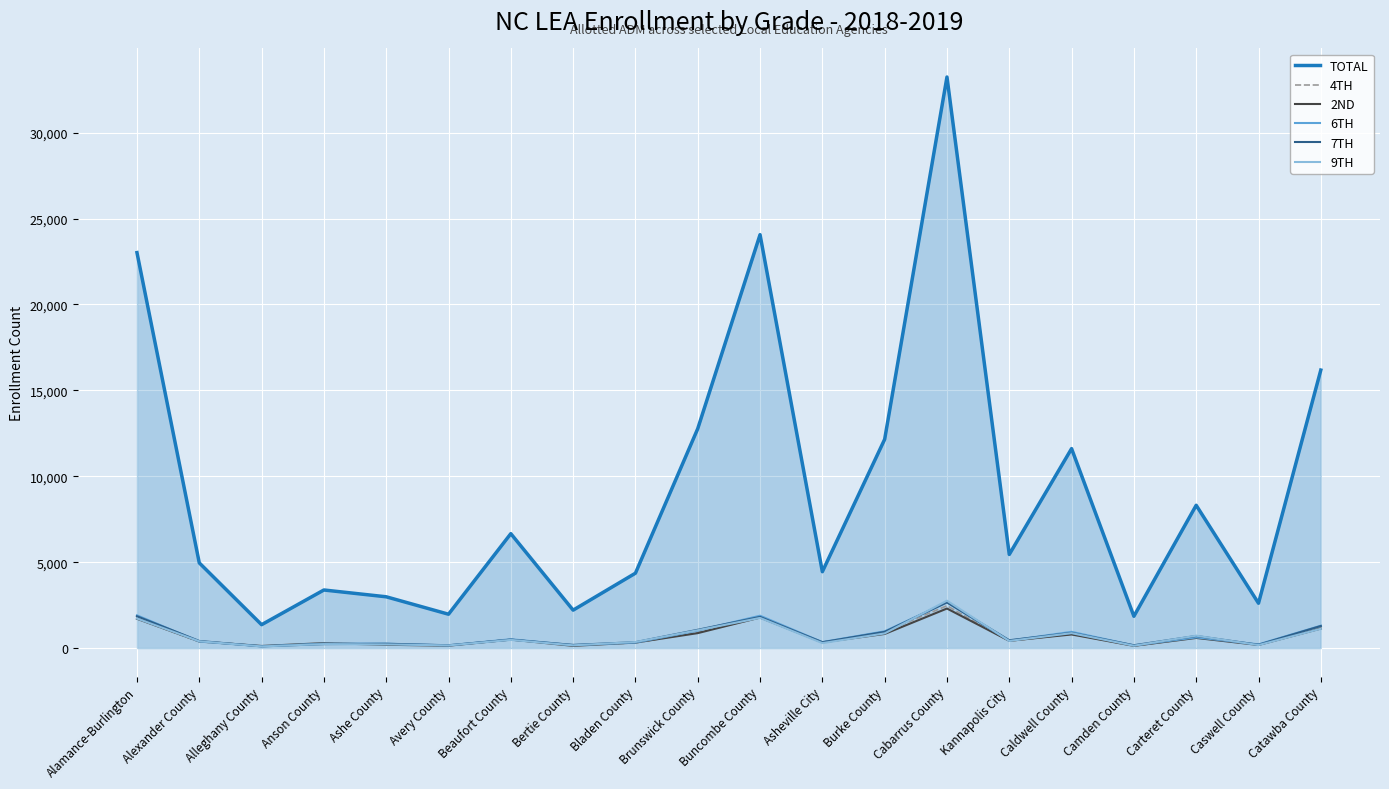

Where is TOTAL nearest to the value 17301?

Catawba County